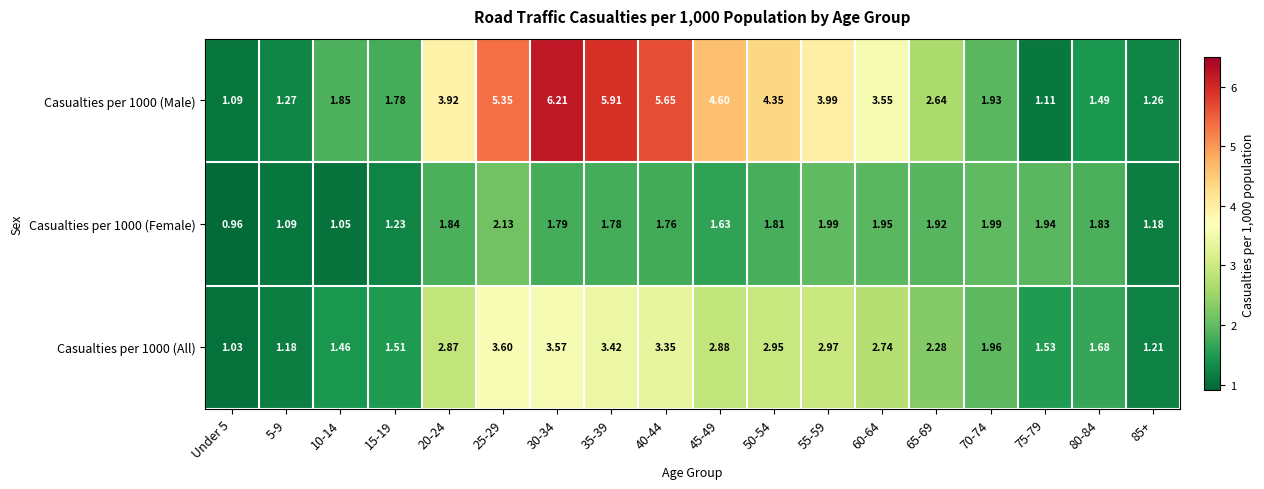

Is the value of Casualties per 1000 (All) at 85+ greater than the value of Casualties per 1000 (Female) at 20-24?

No